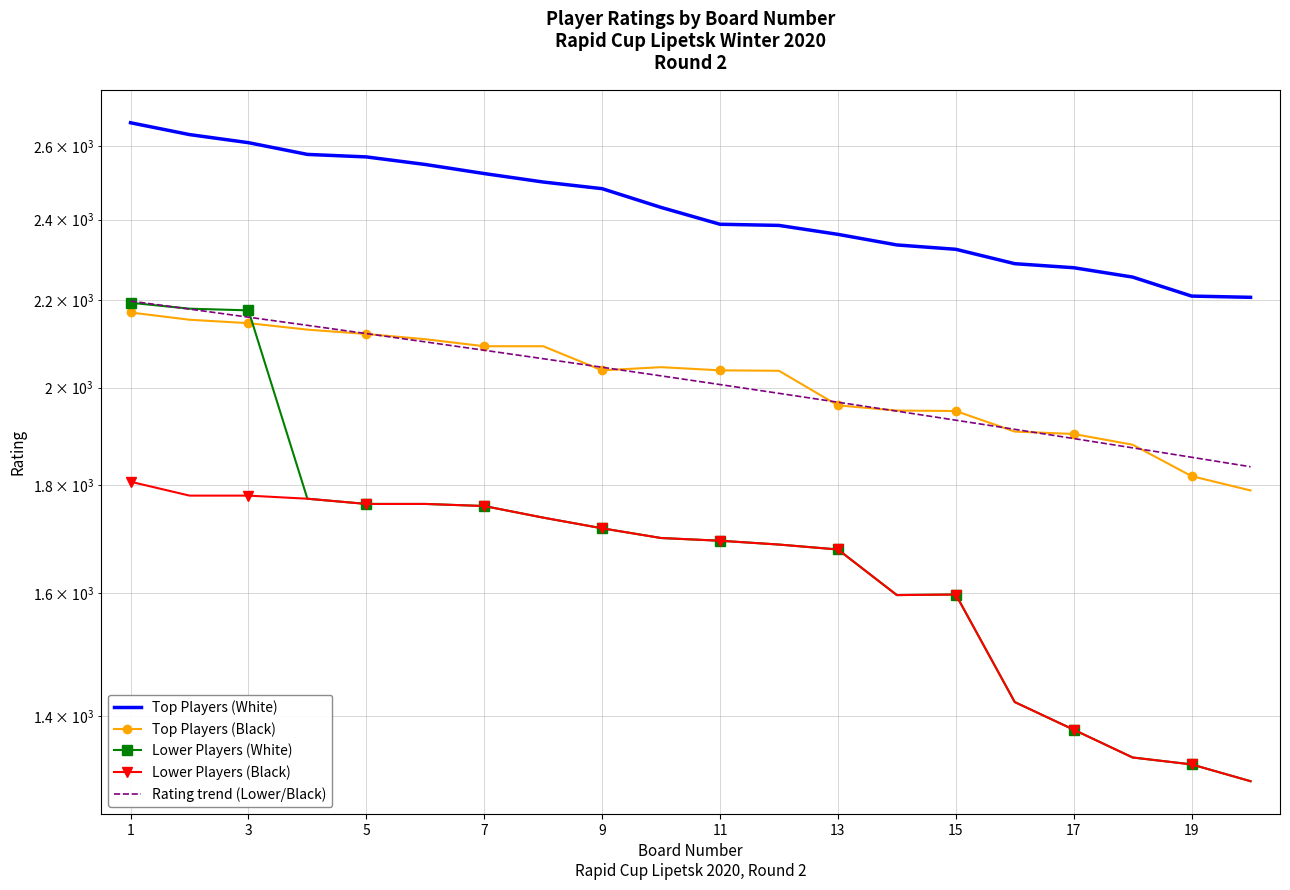

At 19, list the series in order from largest to smallest.

Top Players (White), Top Players (Black), Rating trend (Lower/Black), Lower Players (White), Lower Players (Black)